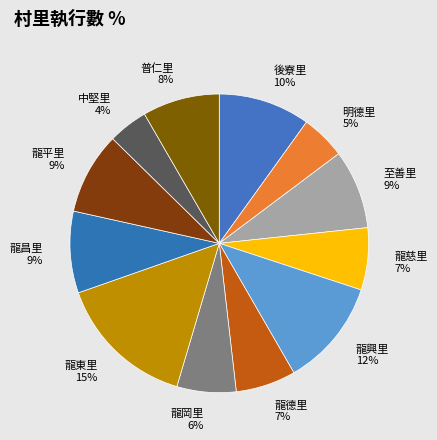

Do 龍昌里 and 龍興里 together represent more than half of the pie?

No